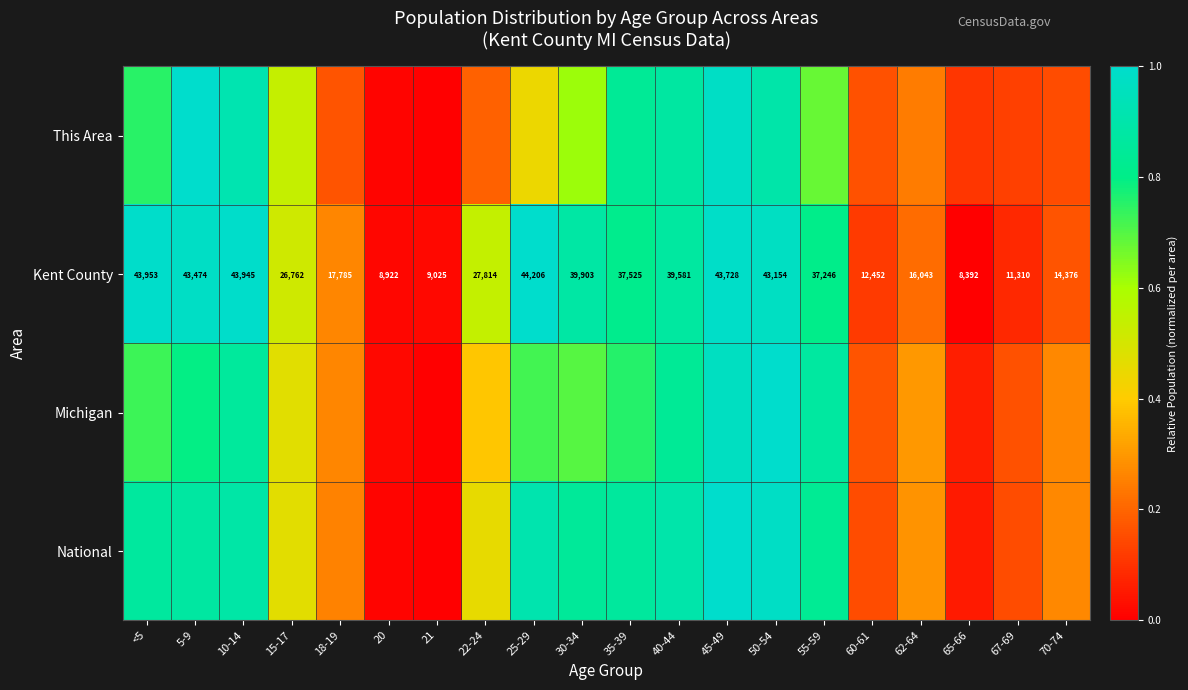

How many series are shown in this chart?

4